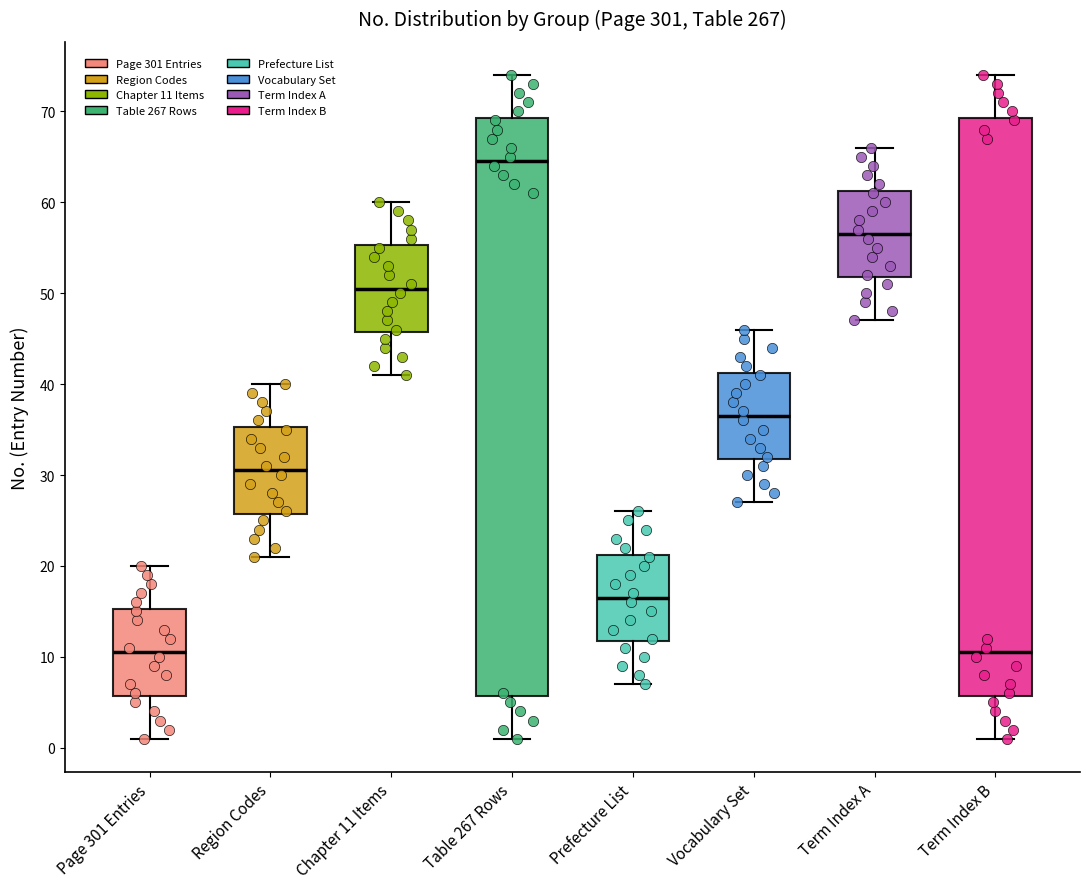

Reading left to right, read every box against the y-axis: the position of its median line, the range the box covers, and the ends of its whiskers. The values are not printed on the chart, so give them approximately, as read against the axis.

Page 301 Entries: median 11, box 6 to 15, whiskers 1 to 20
Region Codes: median 31, box 26 to 35, whiskers 21 to 40
Chapter 11 Items: median 51, box 46 to 55, whiskers 41 to 60
Table 267 Rows: median 65, box 6 to 69, whiskers 1 to 74
Prefecture List: median 17, box 12 to 21, whiskers 7 to 26
Vocabulary Set: median 37, box 32 to 41, whiskers 27 to 46
Term Index A: median 57, box 52 to 61, whiskers 47 to 66
Term Index B: median 11, box 6 to 69, whiskers 1 to 74